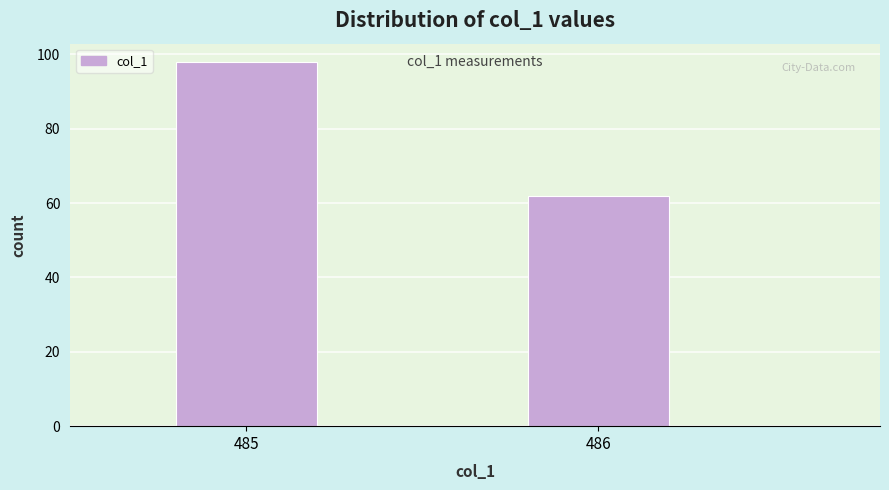

Reading left to right, list all the values displayed in this chart.

485=98	486=62